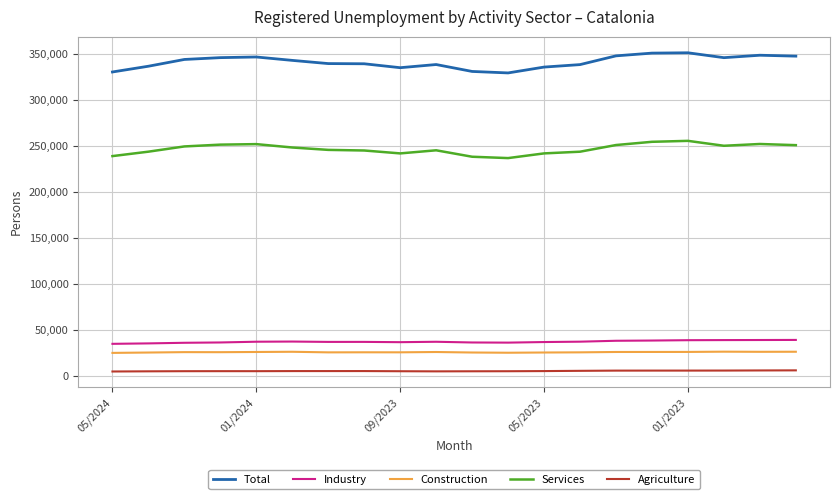

What is the maximum value for Services?

255897